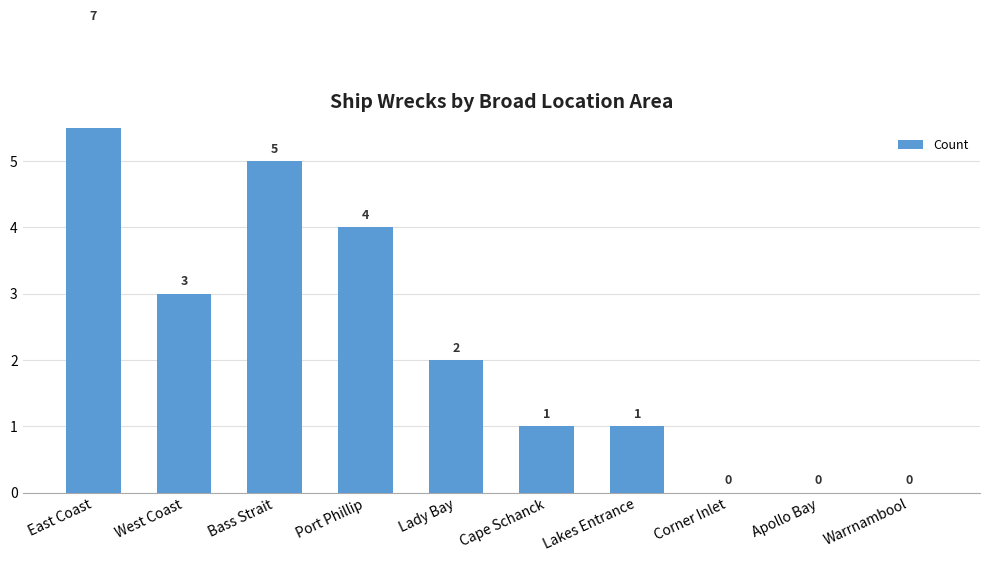

Rank the categories by value from lowest to highest.

Corner Inlet, Apollo Bay, Warrnambool, Cape Schanck, Lakes Entrance, Lady Bay, West Coast, Port Phillip, Bass Strait, East Coast